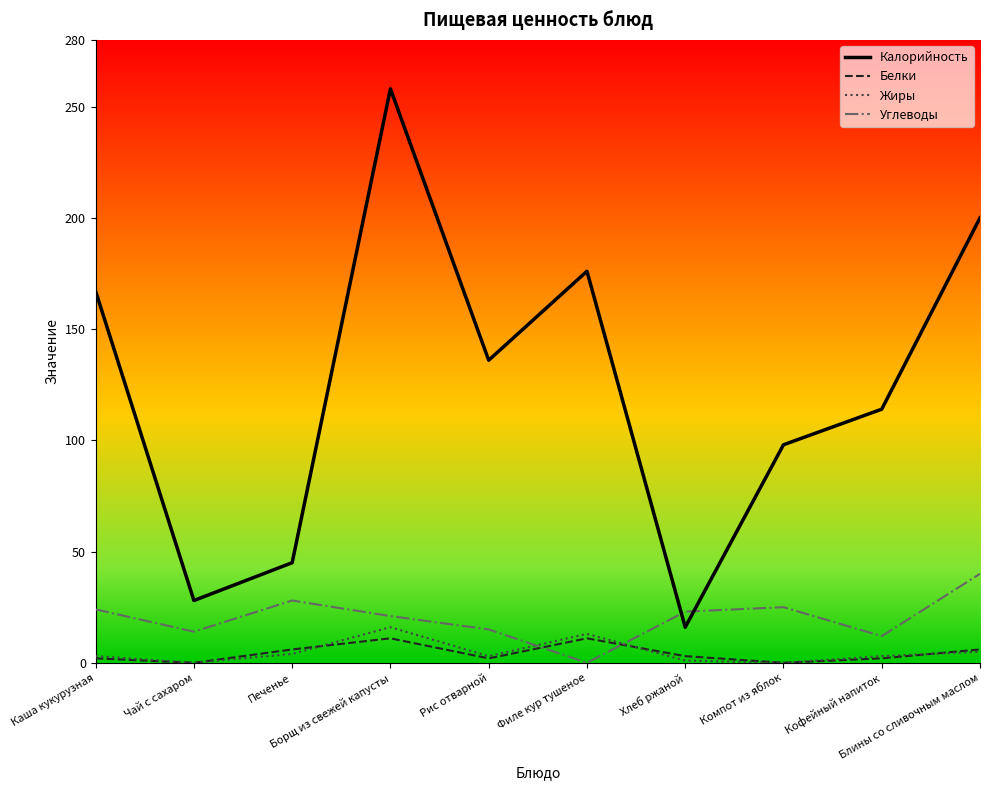

True or false: Калорийность and Белки intersect in this chart.

False